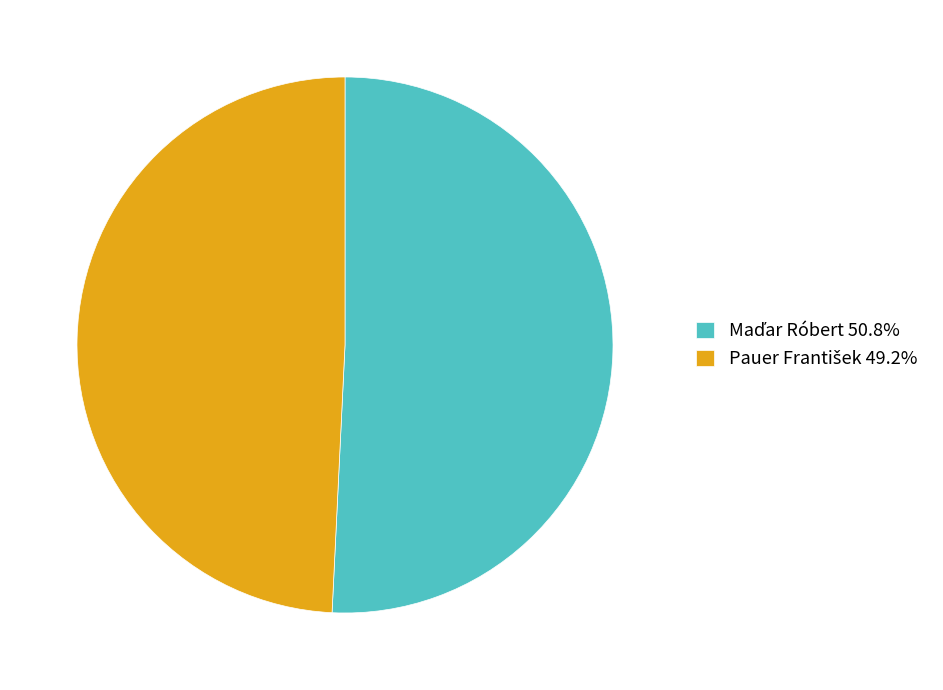

Is there a majority slice in this chart?

Yes